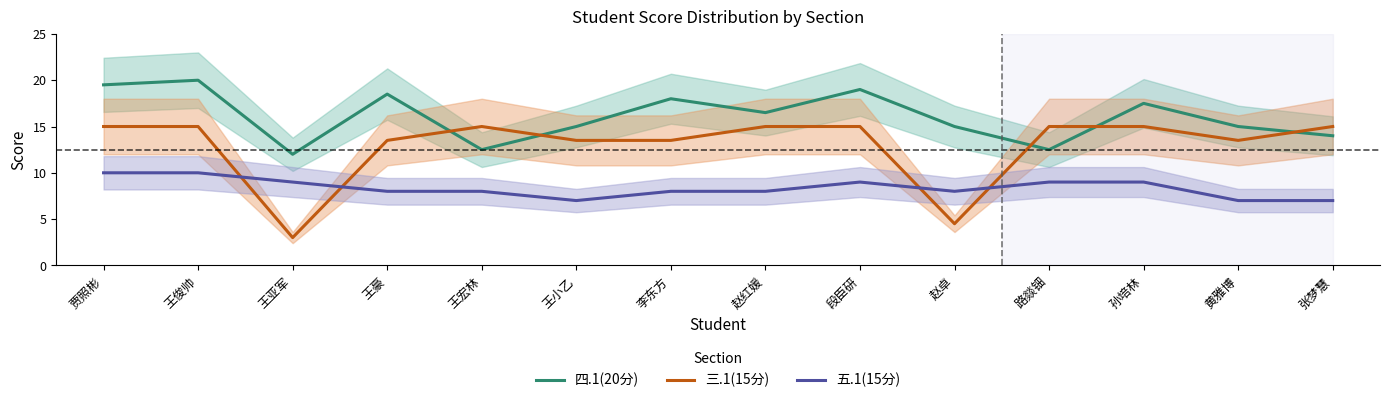

At 赵红媛, list the series in order from largest to smallest.

四.1(20分), 三.1(15分), 五.1(15分)